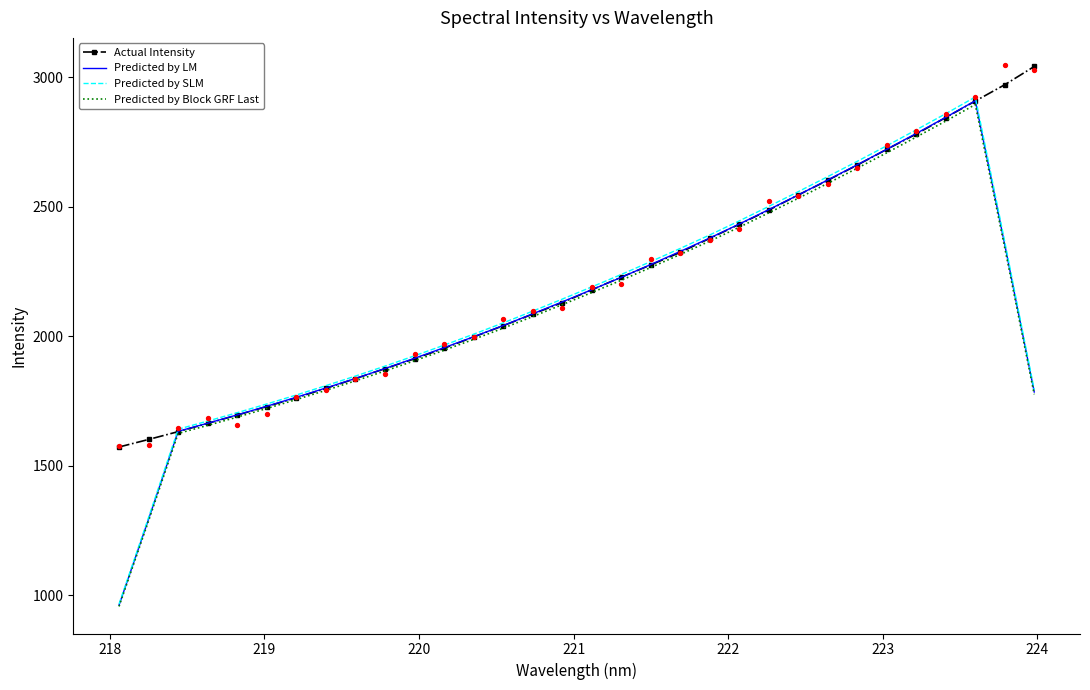

What is the lowest value of the Predicted by SLM series?

965.8